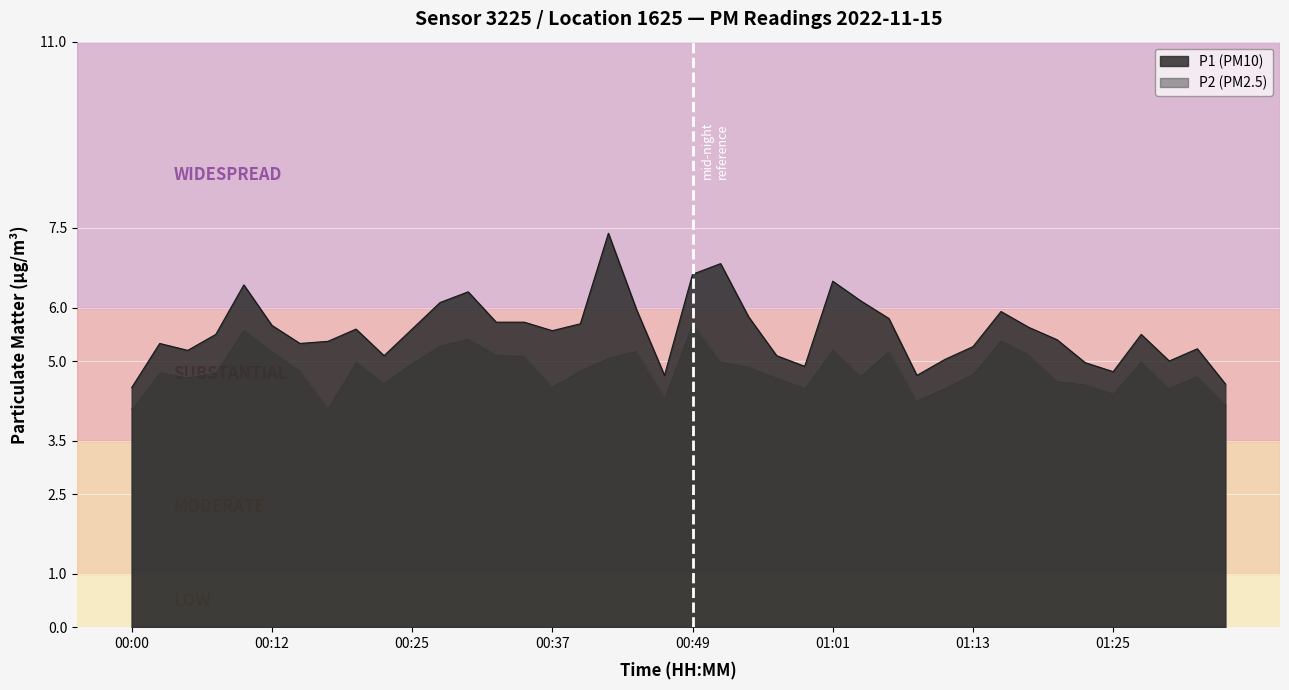

What is the difference between the P1 values at 00:34 and 01:08?

1.0